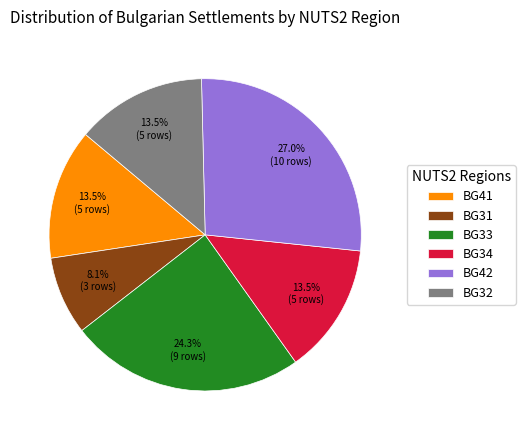

Which has a higher value, BG42 or BG32?

BG42